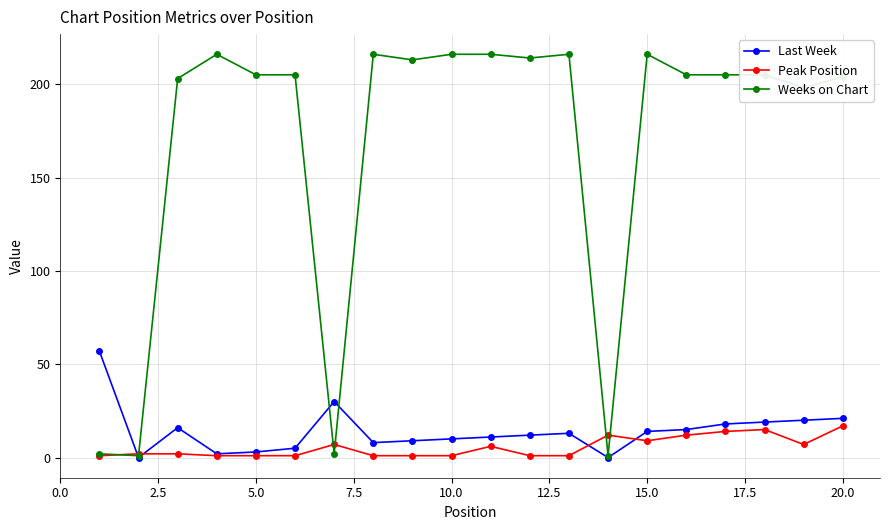

Which series has the widest spread of values?

Weeks on Chart